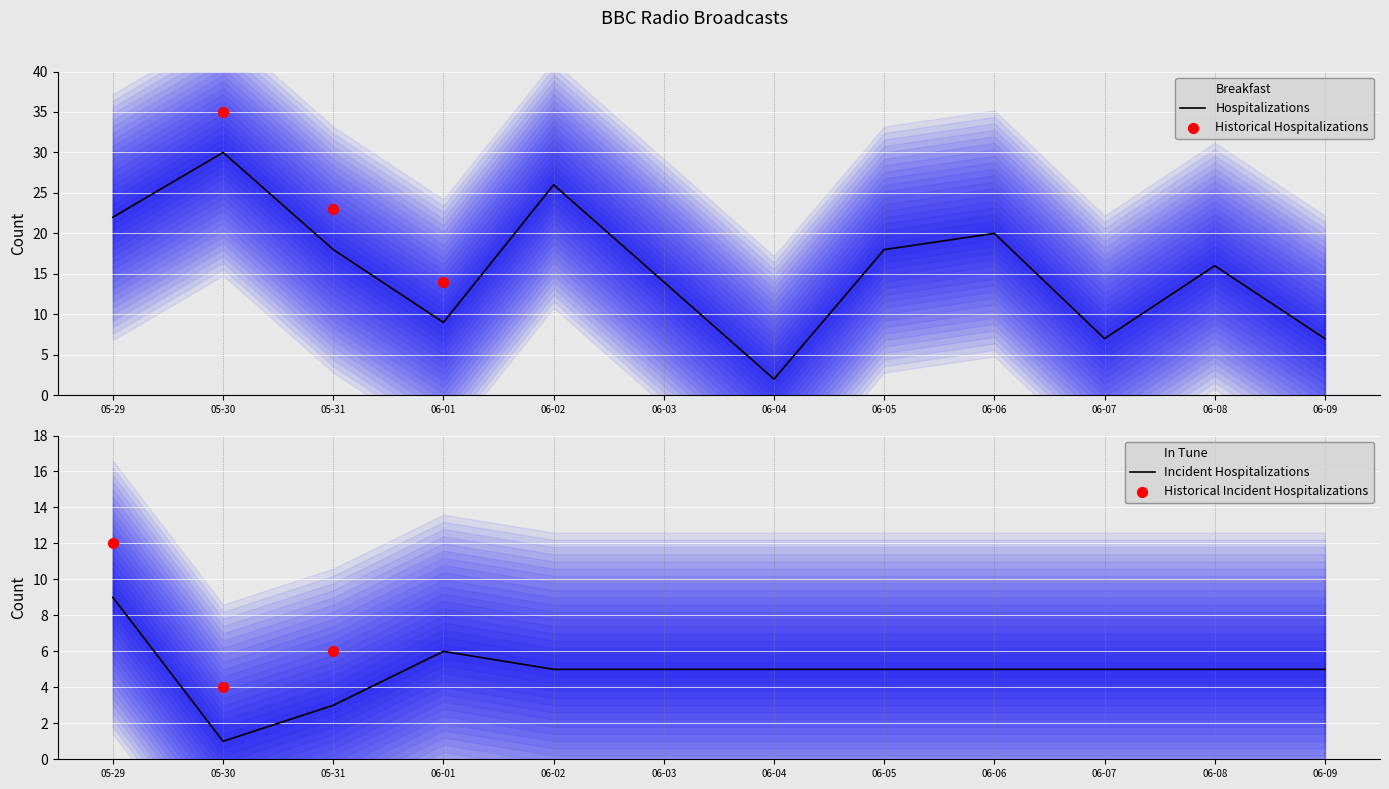

What are all the series names shown in the legend?

Breakfast, In Tune